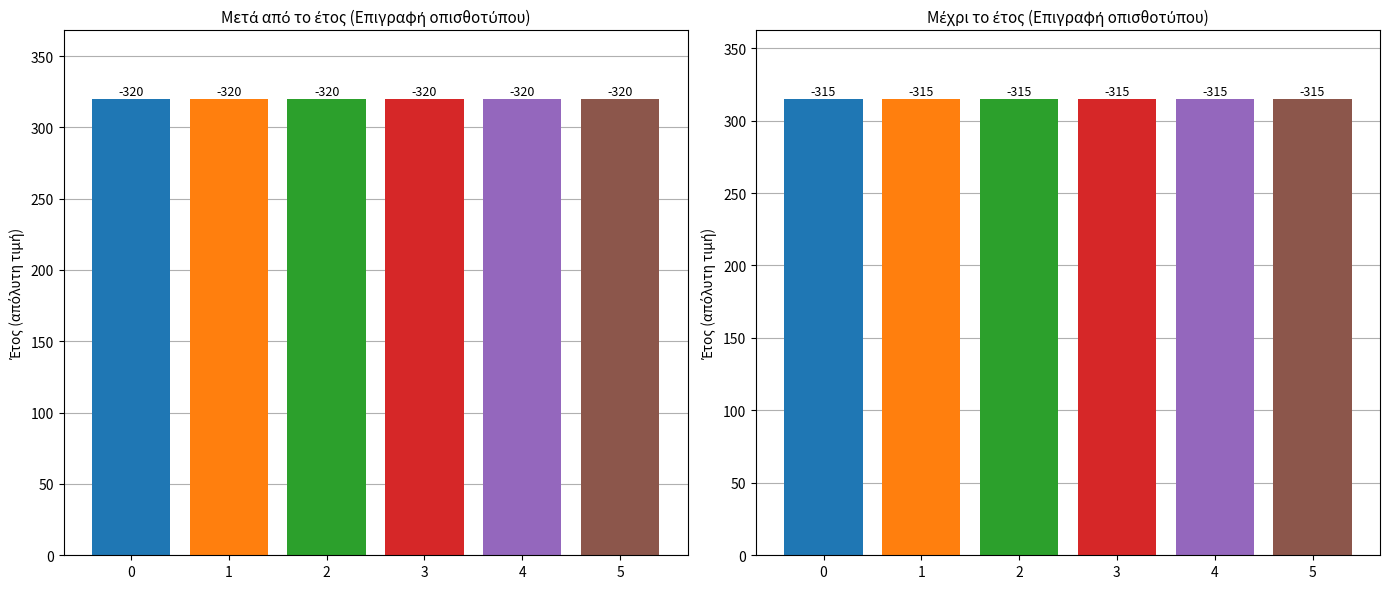

The value of Μετά από το έτος at Price 437A is -114. True or false?

False